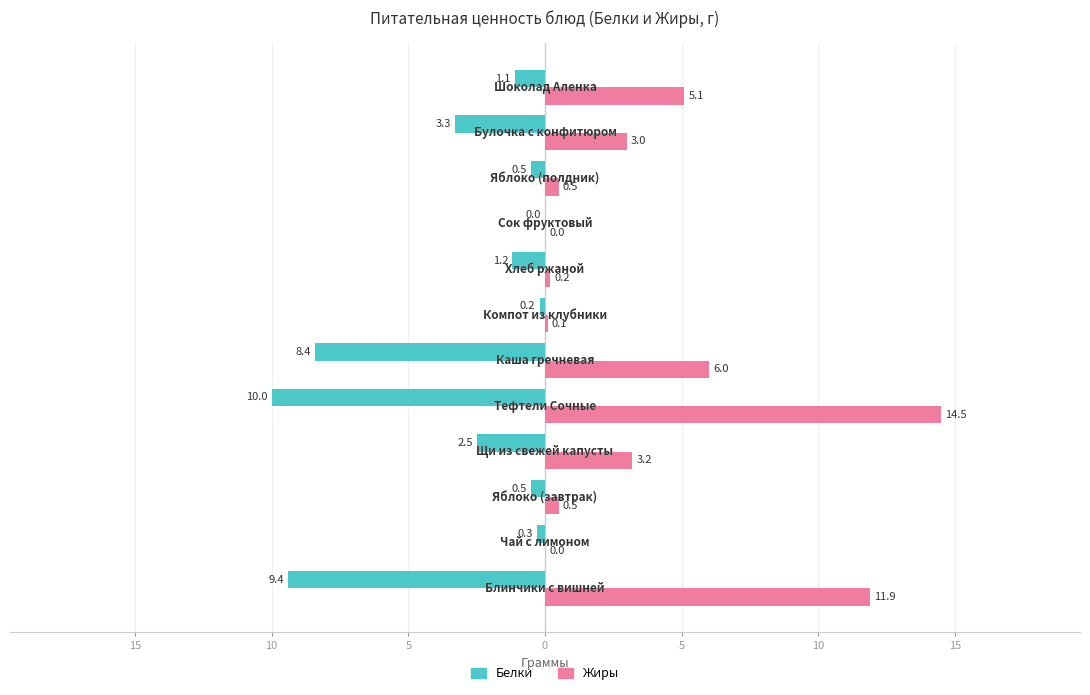

What are all the series names shown in the legend?

Белки, Жиры